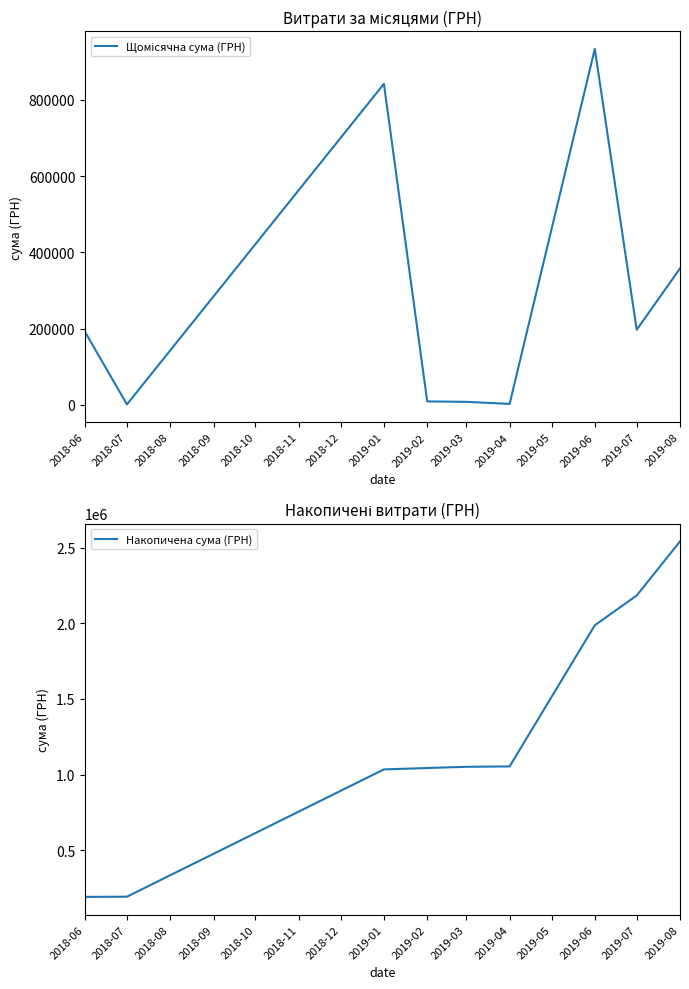

How many data points in Накопичена сума (ГРН) are less than 1051214?

4